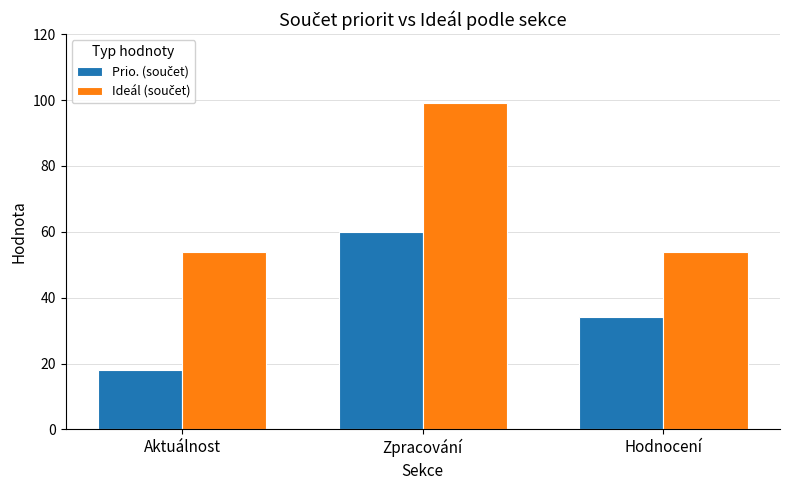

What is the minimum value shown in the chart?

18